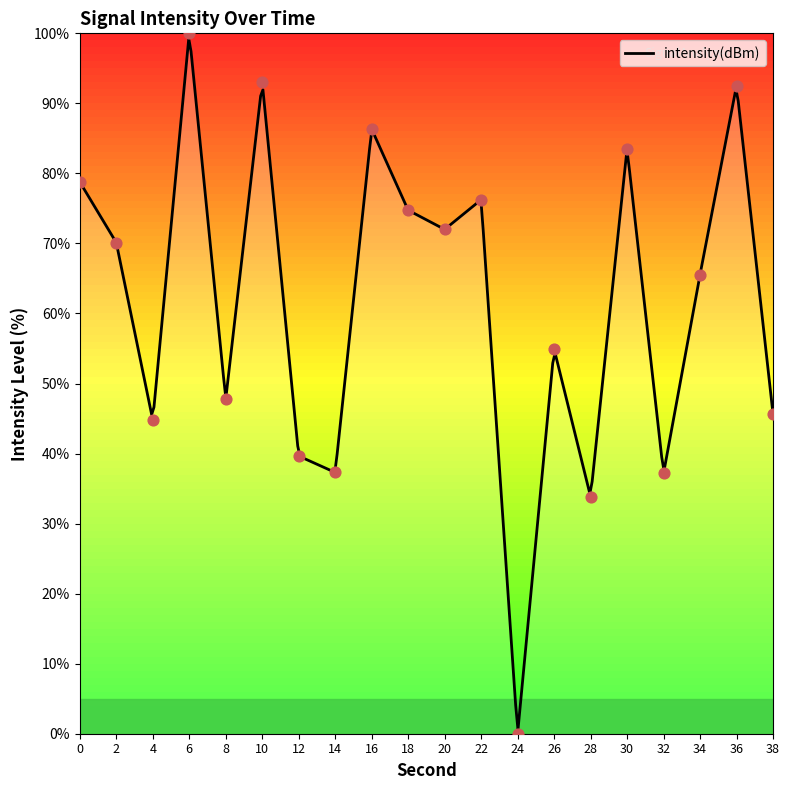

Between 8 and 36, which is larger?

36